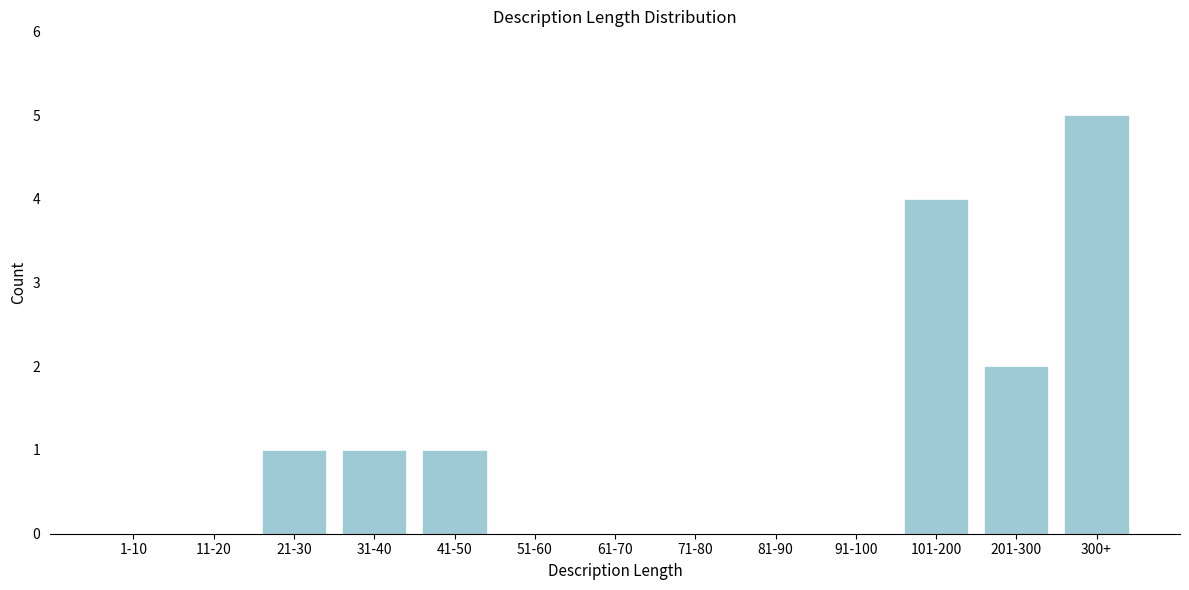

Reading right to left, list all the values displayed in this chart.

300+=5	201-300=2	101-200=4	91-100=0	81-90=0	71-80=0	61-70=0	51-60=0	41-50=1	31-40=1	21-30=1	11-20=0	1-10=0